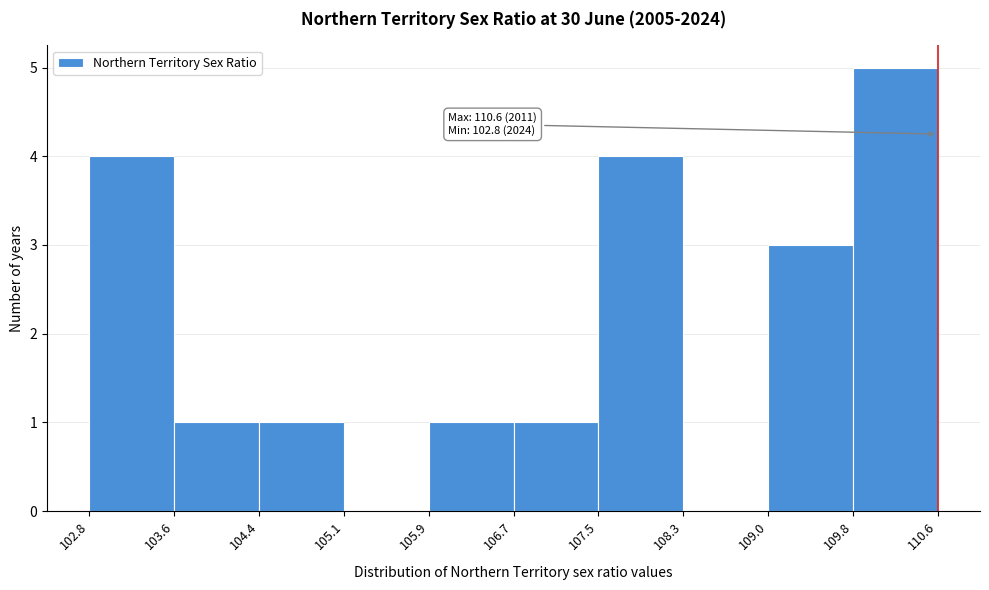

Which range on the x-axis has the tallest bar?

109.8 to 110.6